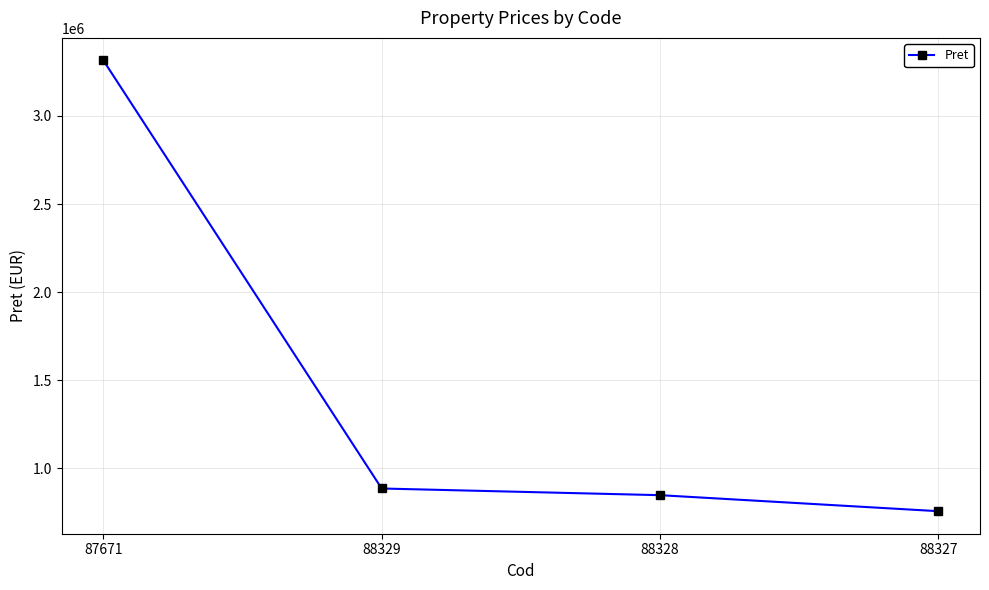

Is it true that the value at 88327 is 756728?

True